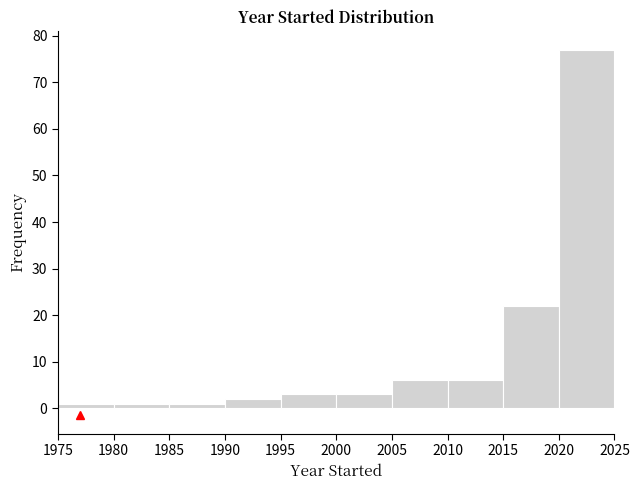

How tall is the bar that spans 1990 to 1995 on the x-axis? The values are not printed on the chart, so give them approximately, as read against the axis.

2